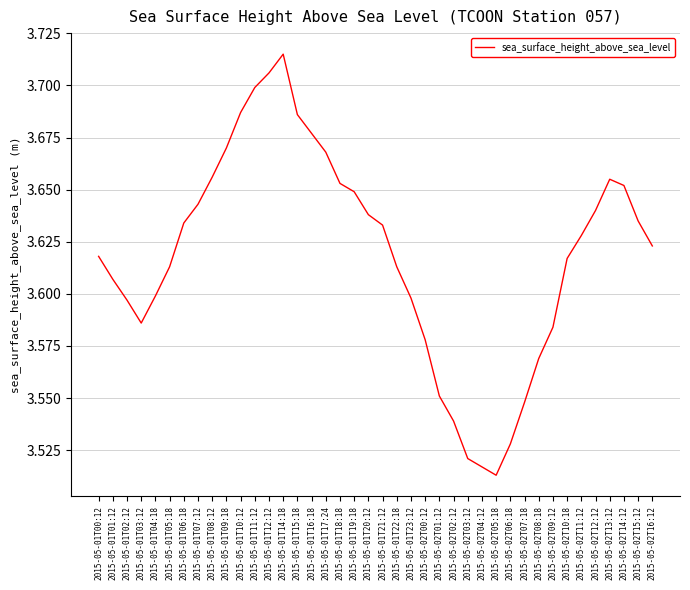

The value at 2015-05-02T00:12 is 4.8. True or false?

False